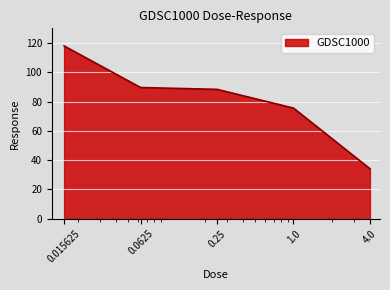

True or false: there are more than 2 points higher than both neighbors.

False